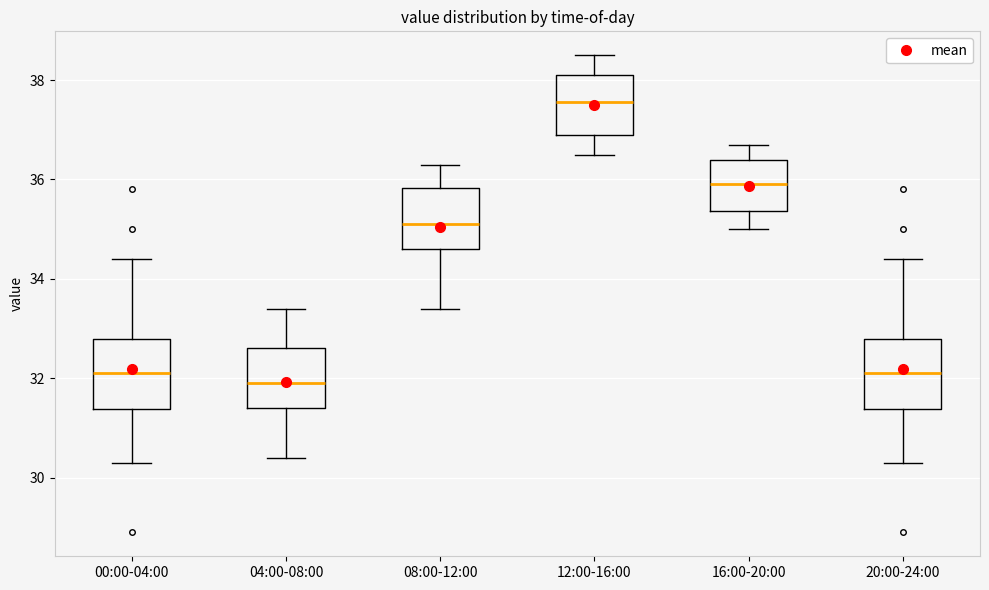

Reading left to right, read every box against the y-axis: the position of its median line, the range the box covers, and the ends of its whiskers. The values are not printed on the chart, so give them approximately, as read against the axis.

00:00-04:00: median 32.2, box 31.4 to 32.8, whiskers 30.4 to 34.4
04:00-08:00: median 32.0, box 31.4 to 32.6, whiskers 30.4 to 33.4
08:00-12:00: median 35.2, box 34.6 to 35.8, whiskers 33.4 to 36.4
12:00-16:00: median 37.6, box 37.0 to 38.2, whiskers 36.6 to 38.6
16:00-20:00: median 36.0, box 35.4 to 36.4, whiskers 35.0 to 36.8
20:00-24:00: median 32.2, box 31.4 to 32.8, whiskers 30.4 to 34.4